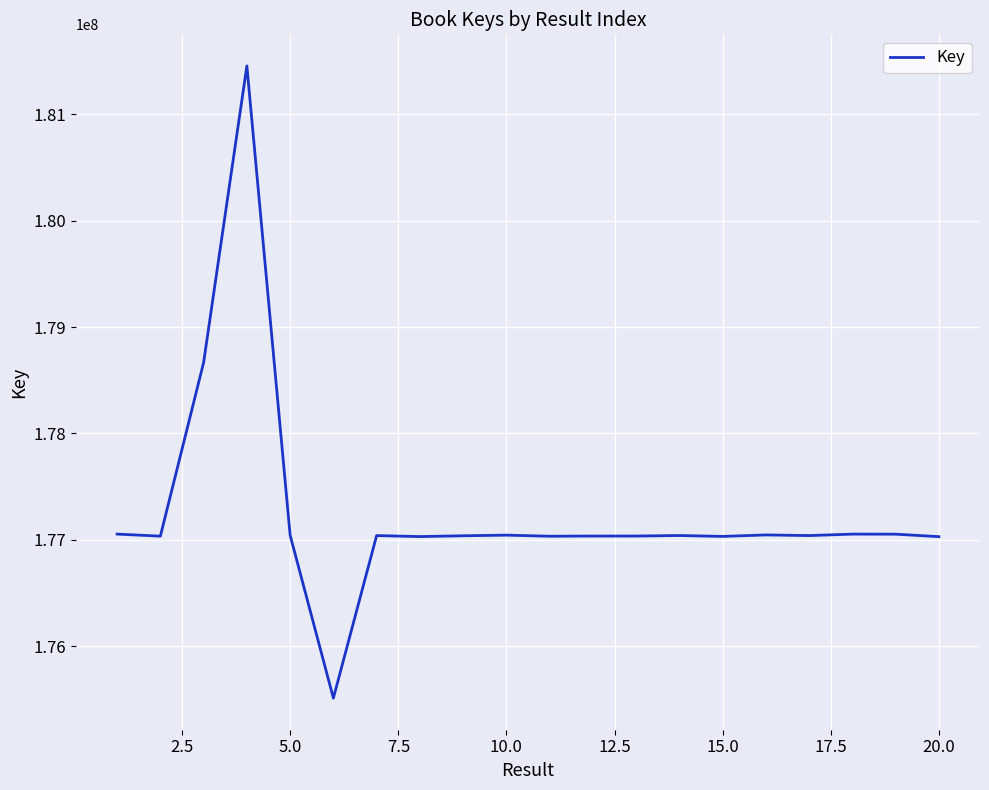

What is the minimum value shown in the chart?

175511693